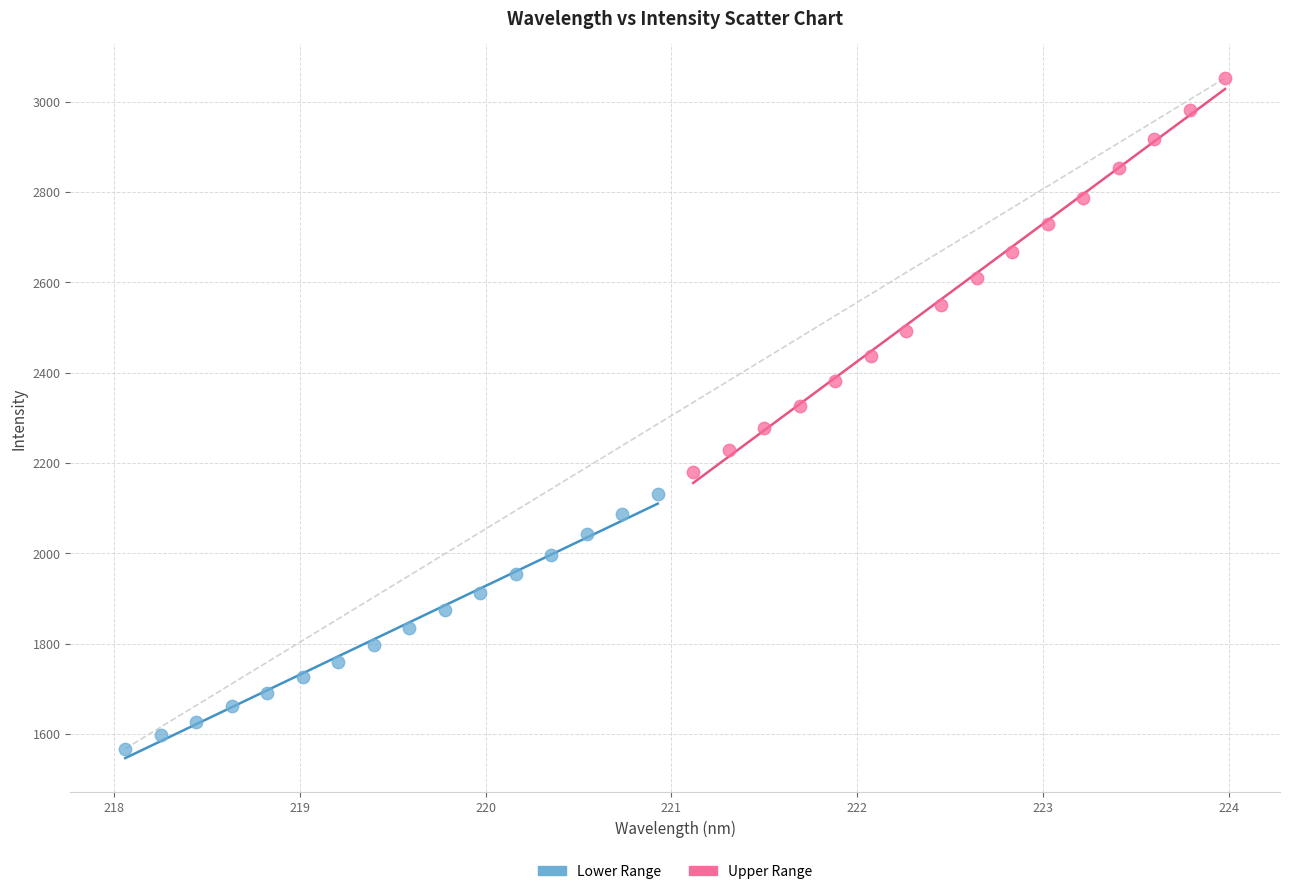

Which series has the largest Y range (max minus min)?

Upper Range